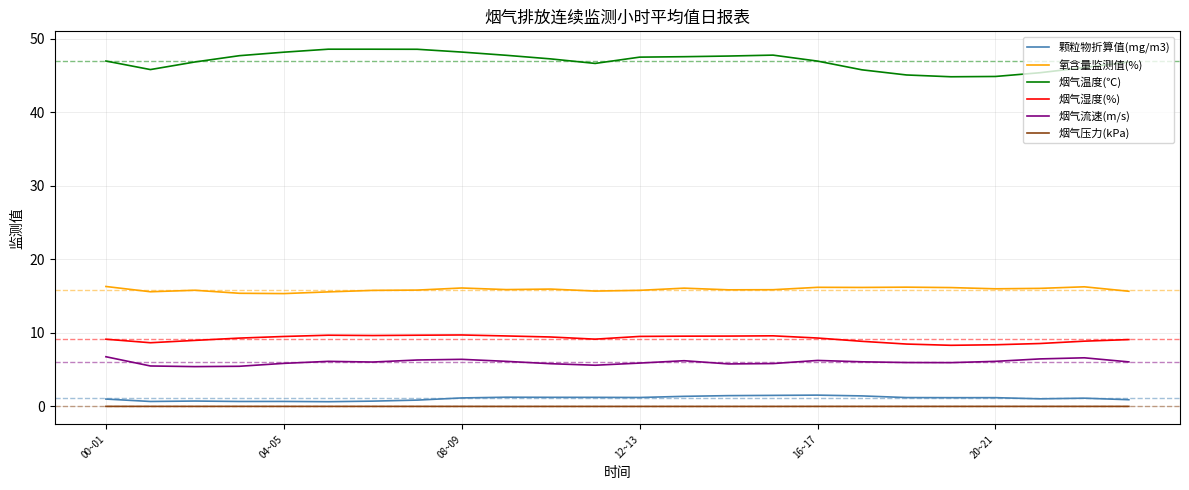

True or false: 烟气湿度(%) and 烟气压力(kPa) intersect in this chart.

False